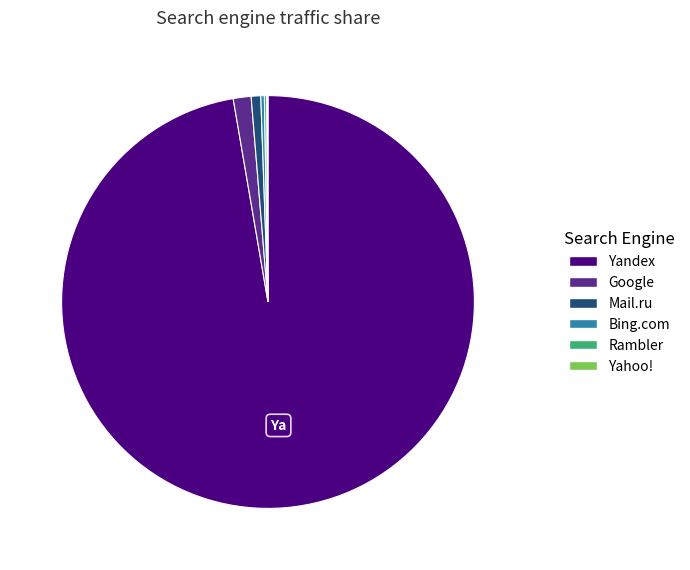

What is the largest slice in the pie chart?

Yandex